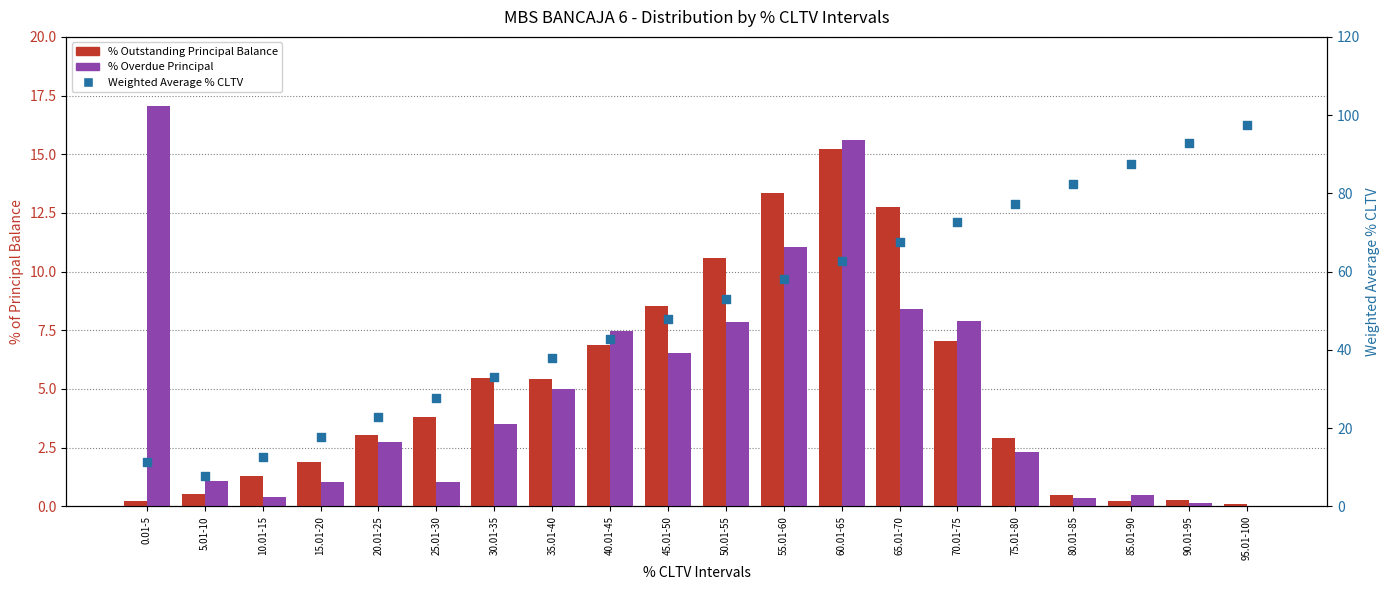

Which series reaches the minimum Y coordinate?

% Overdue Principal